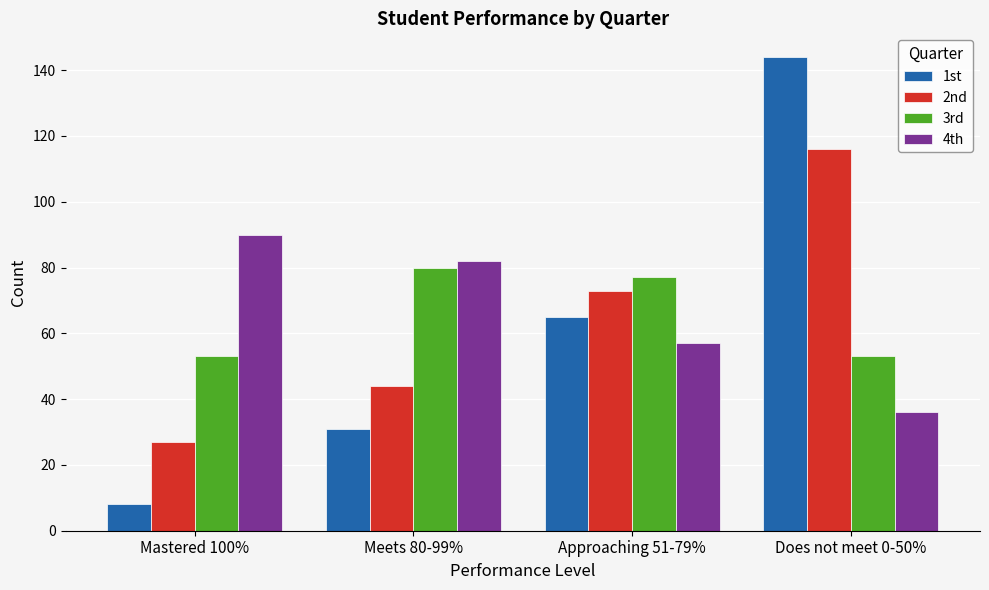

Which category has the highest value in the 4th series?

Mastered 100%